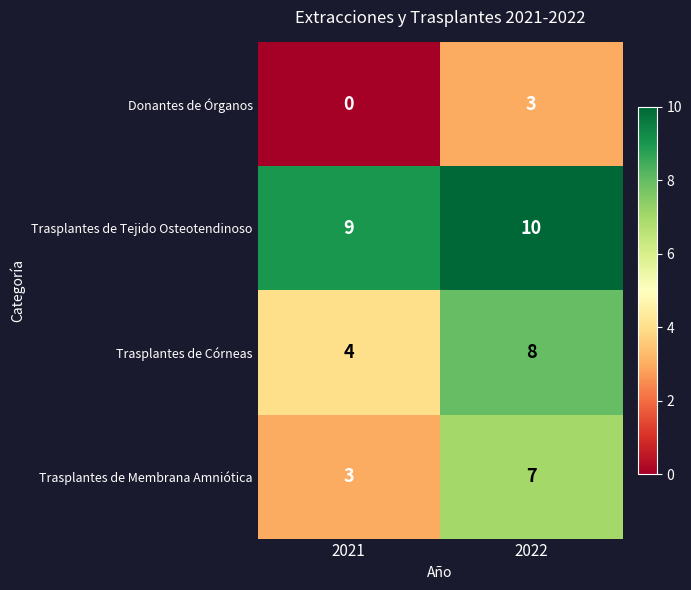

At which label is Trasplantes de Córneas closest to 6?

2021